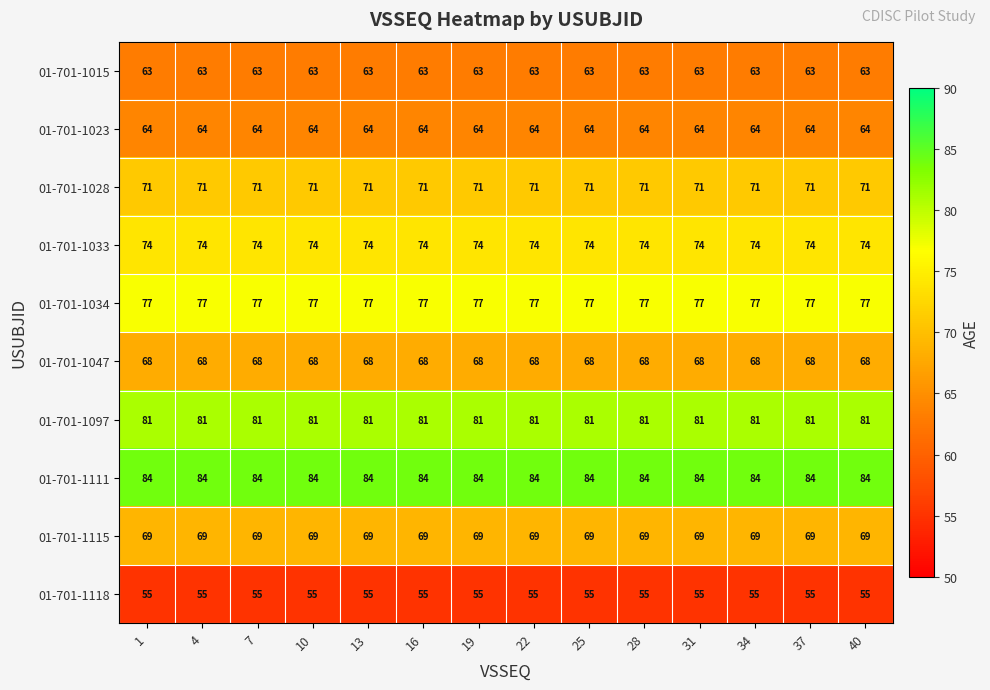

What is the total value across all series at 28?

706